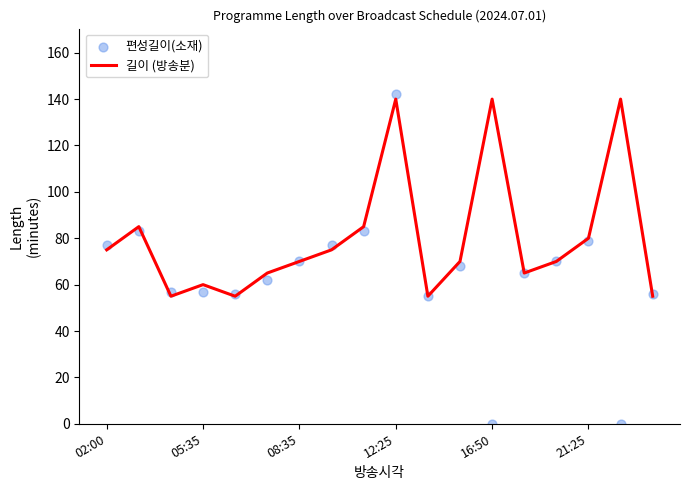

Which series contains the highest Y value?

편성길이(소재)